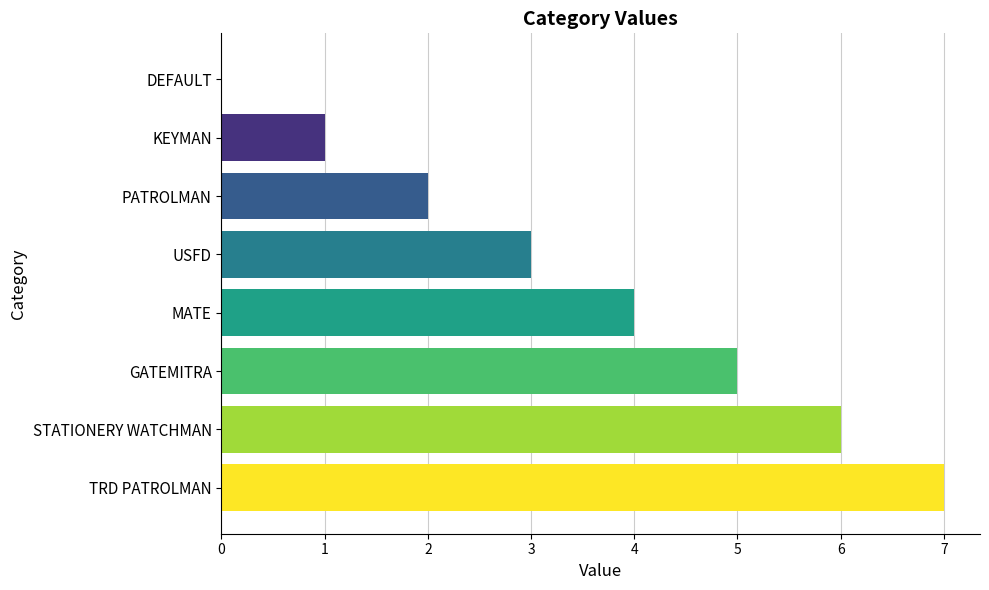

What is the average value?

4